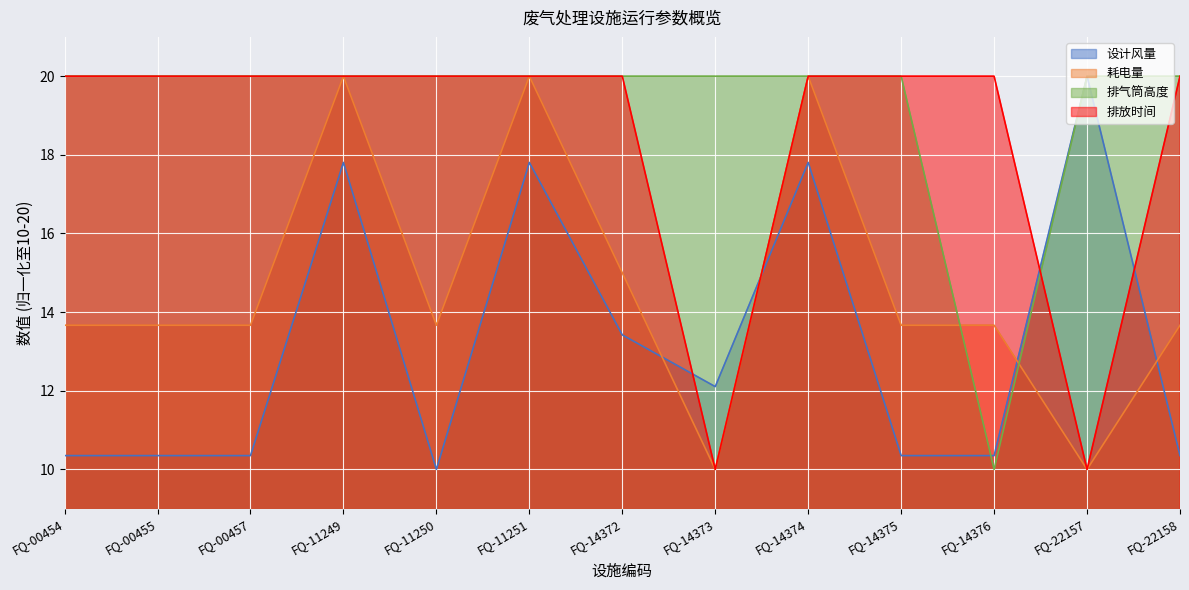

Between FQ-00454 and FQ-14374, which series saw the biggest shift?

设计风量